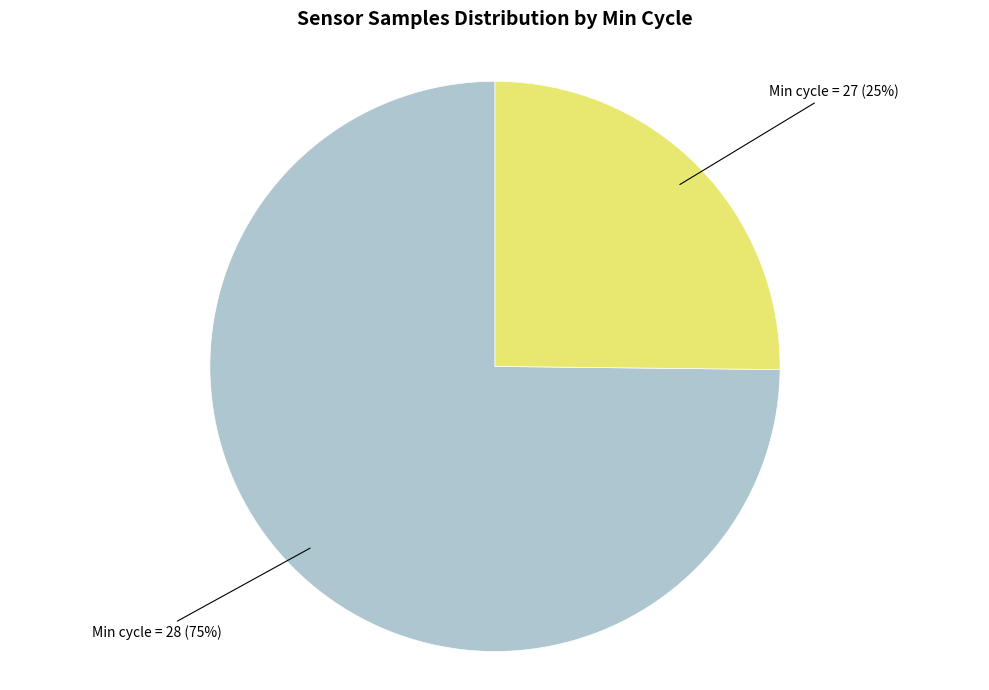

Which category accounts for the majority?

Min cycle = 28